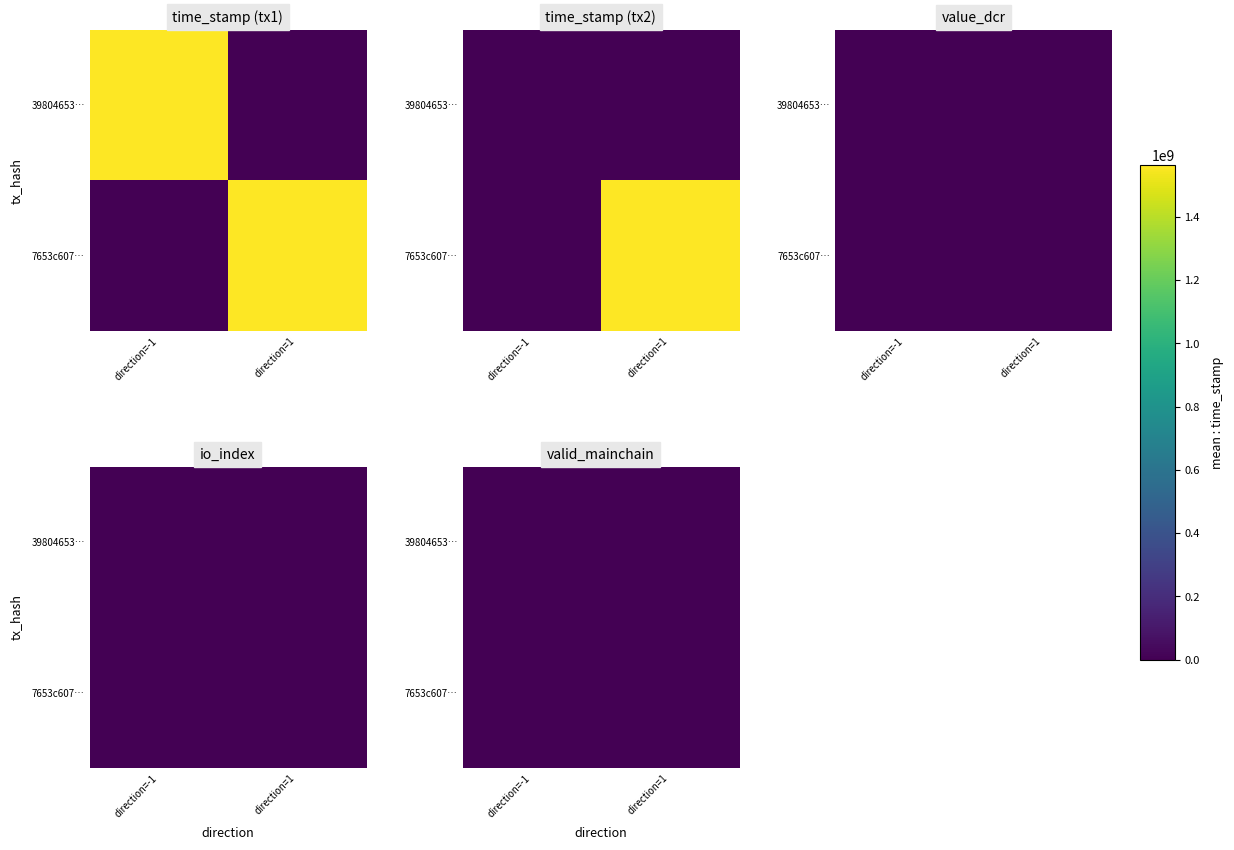

At which label is 7653c607… closest to 0?

direction=-1